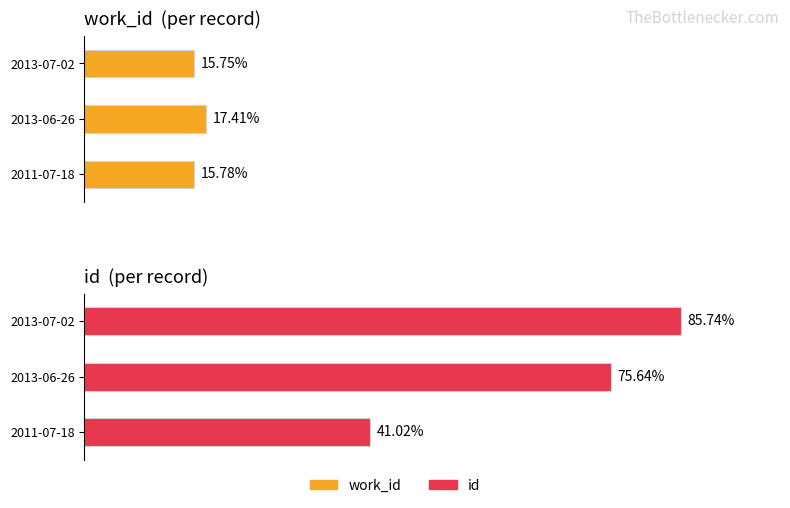

Rank the series by their maximum value, from lowest to highest.

work_id, id